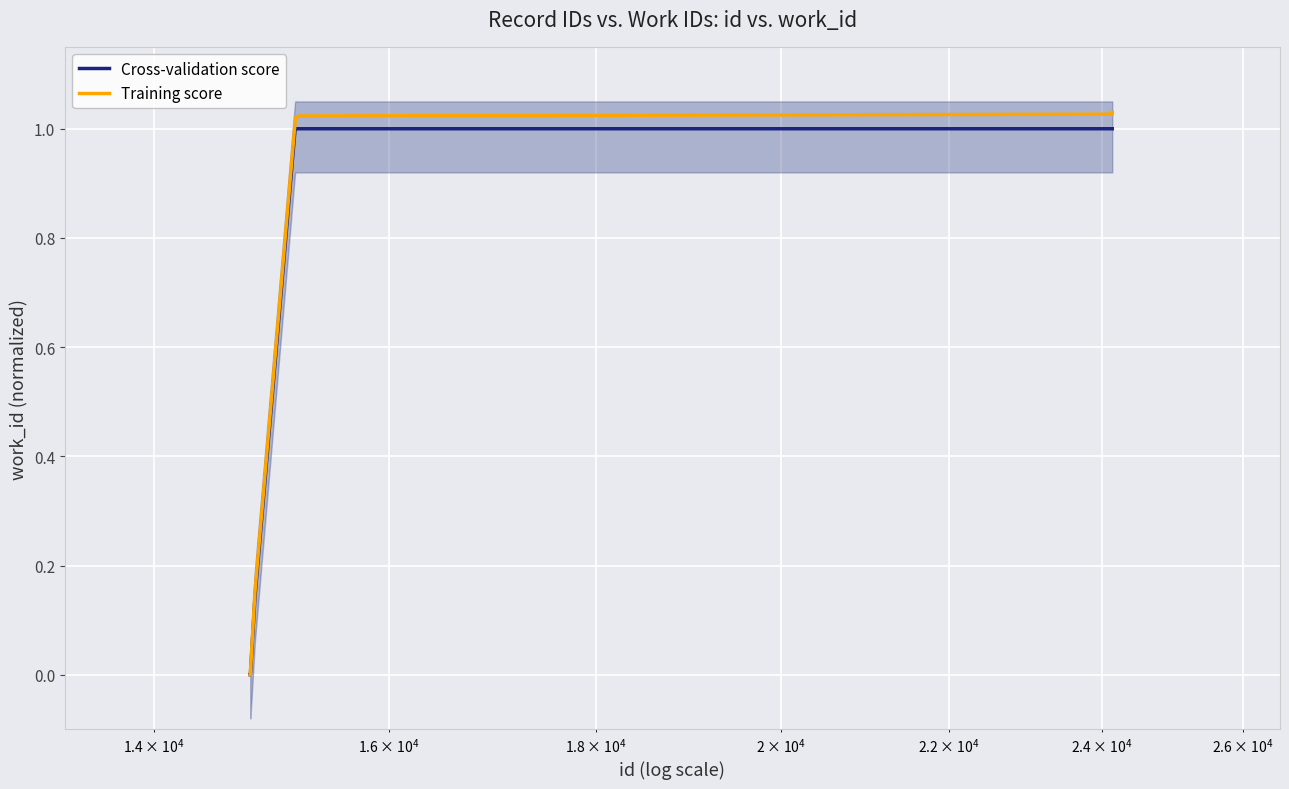

How many series are shown in this chart?

2